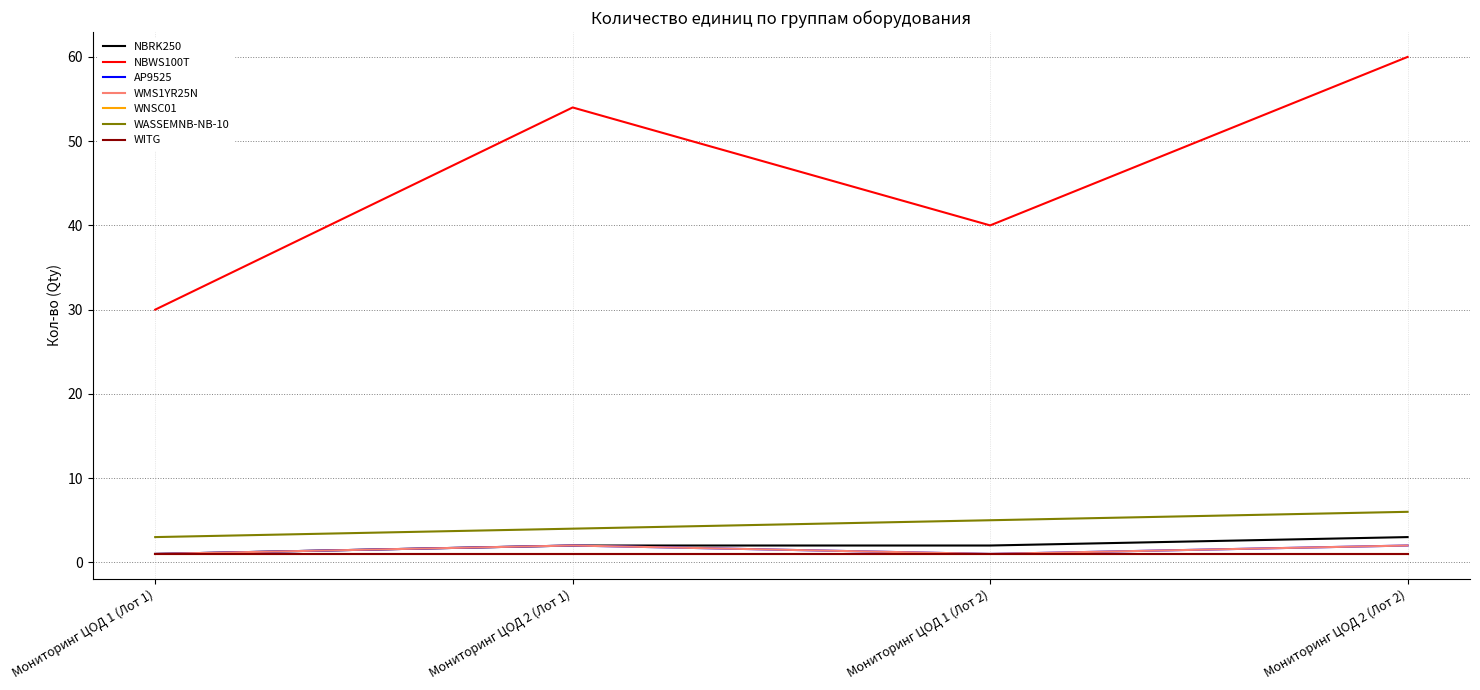

Is this an area chart (filled region under the line)?

No